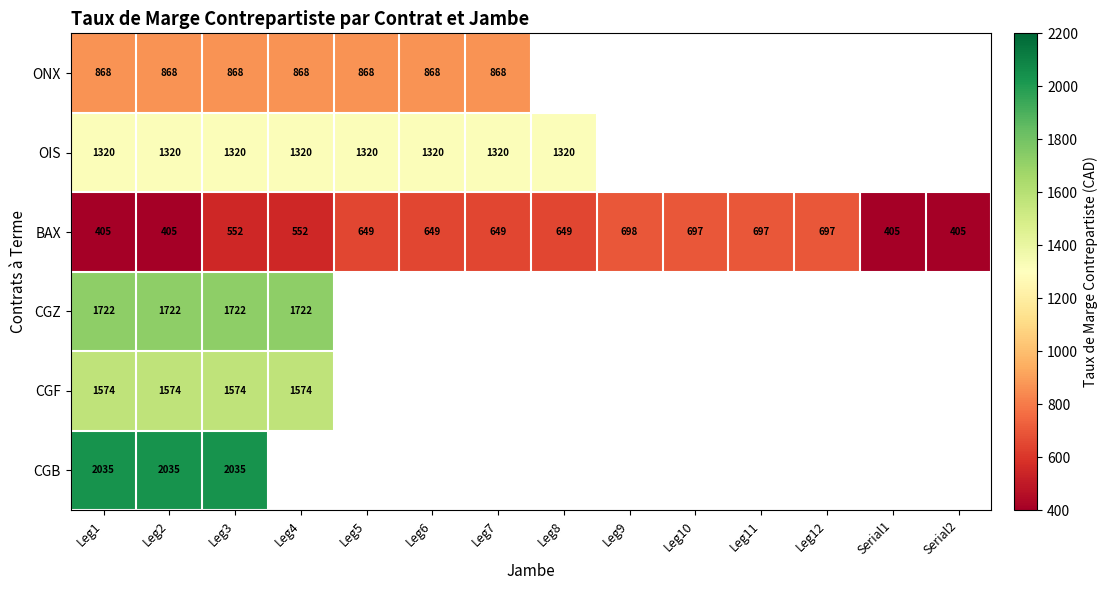

True or false: BAX has a value of 159 at Leg8.

False